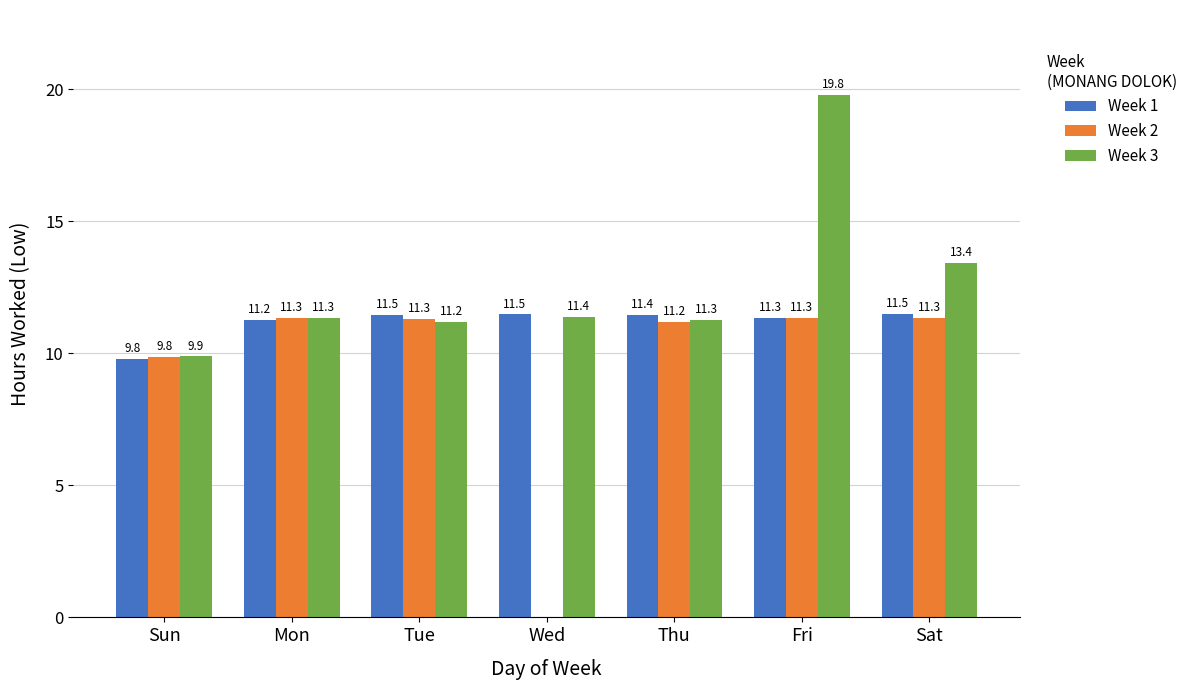

Read the Week 3 value at Wed.

11.4